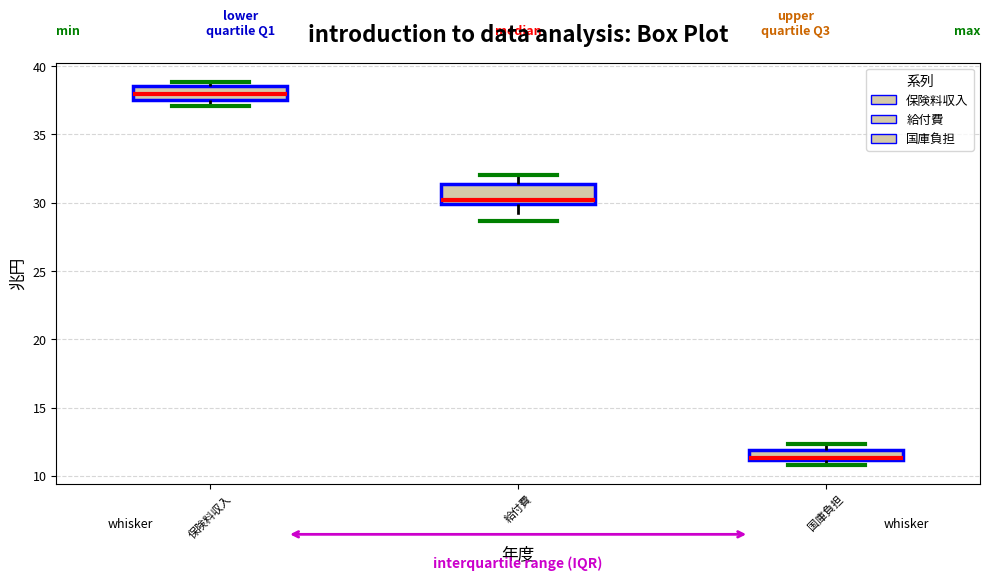

Where is the lower edge of the box for 保険料収入 on the y-axis? The values are not printed on the chart, so give them approximately, as read against the axis.

37.5